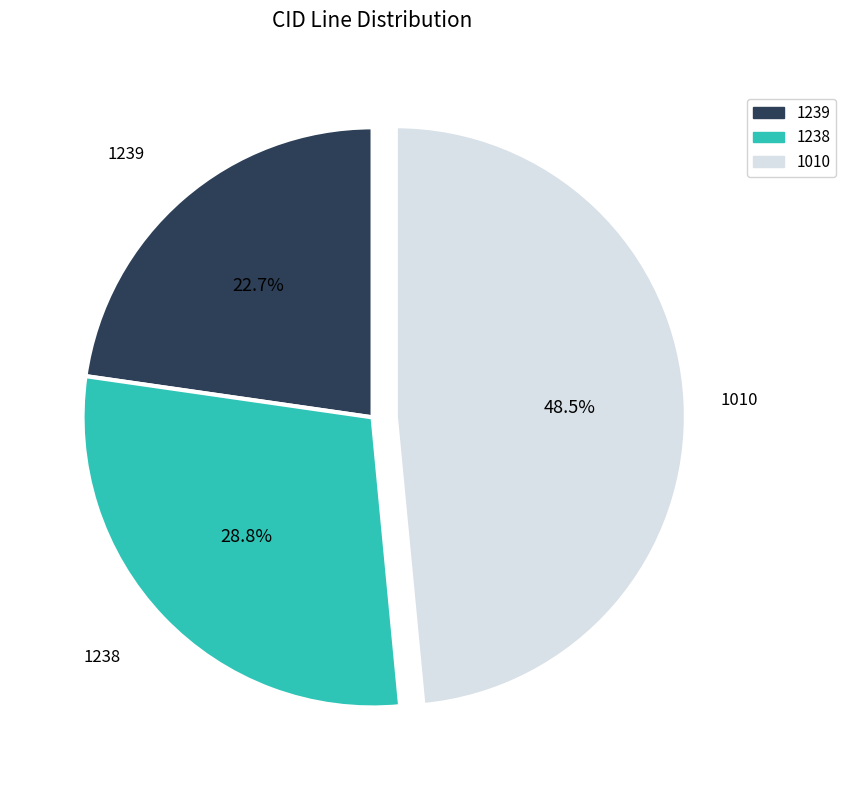

What is the smallest slice in the pie chart?

1239